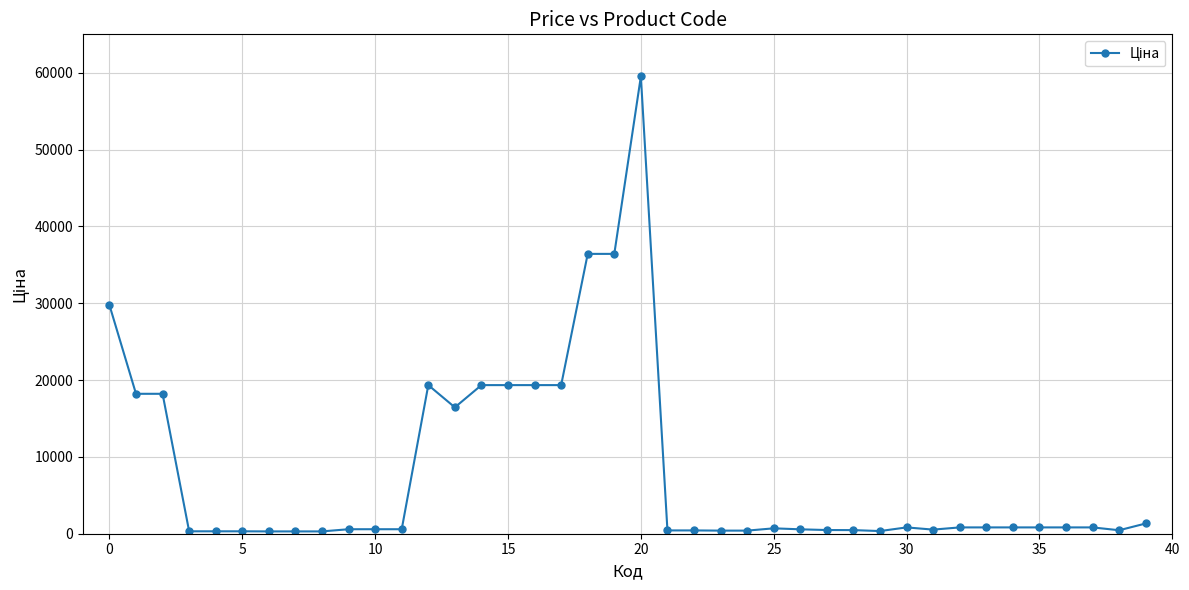

True or false: the data has more than 0 interior local peaks.

True